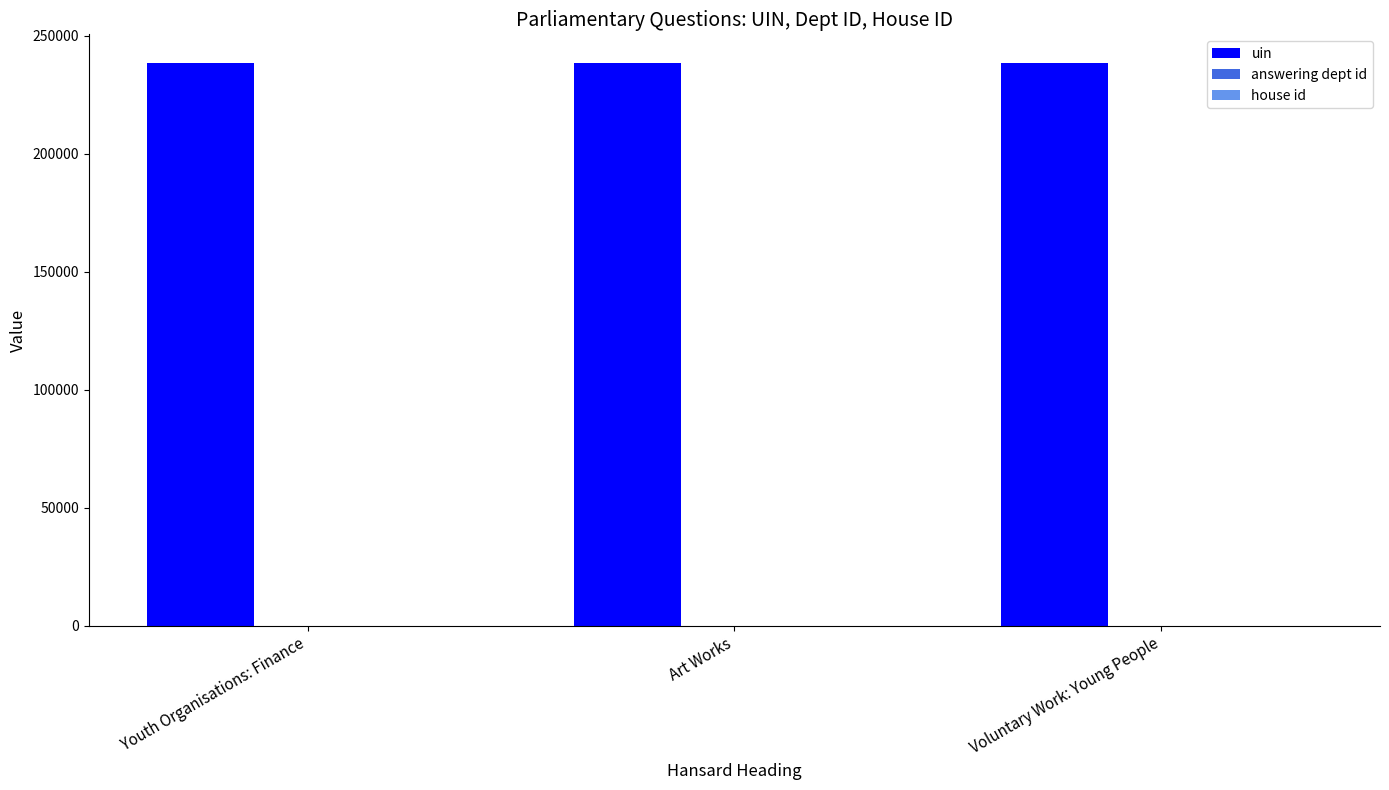

The value of uin at Art Works is 429132. True or false?

False